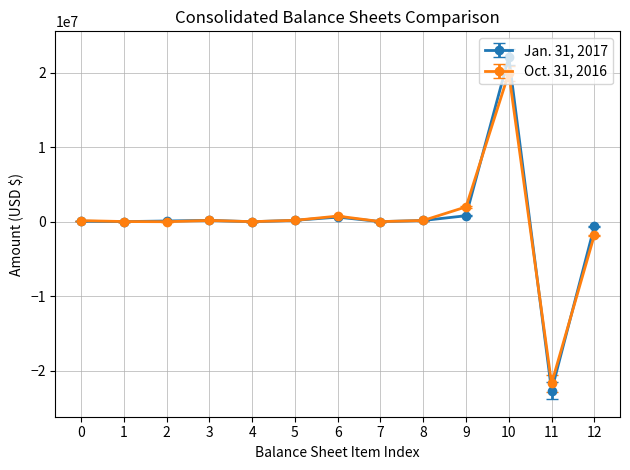

Which series has the widest spread of values?

Jan. 31, 2017